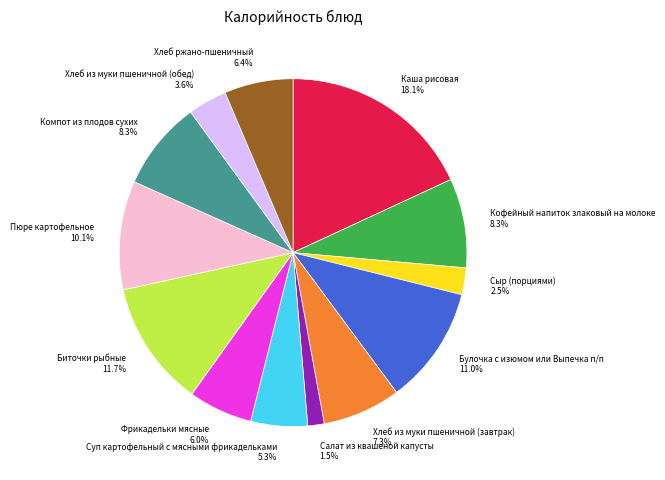

True or false: Компот из плодов сухих accounts for 1% of the total.

False